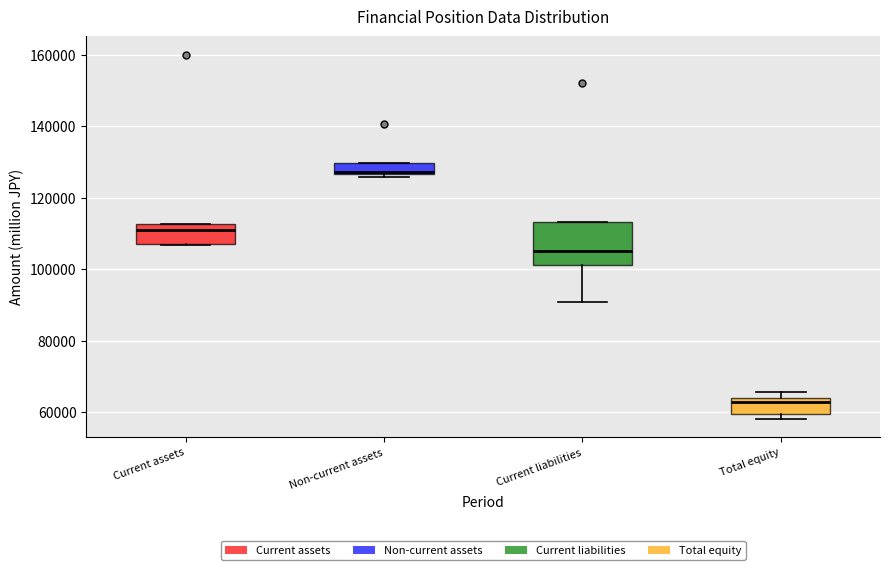

Which box's median line is the lowest?

Total equity